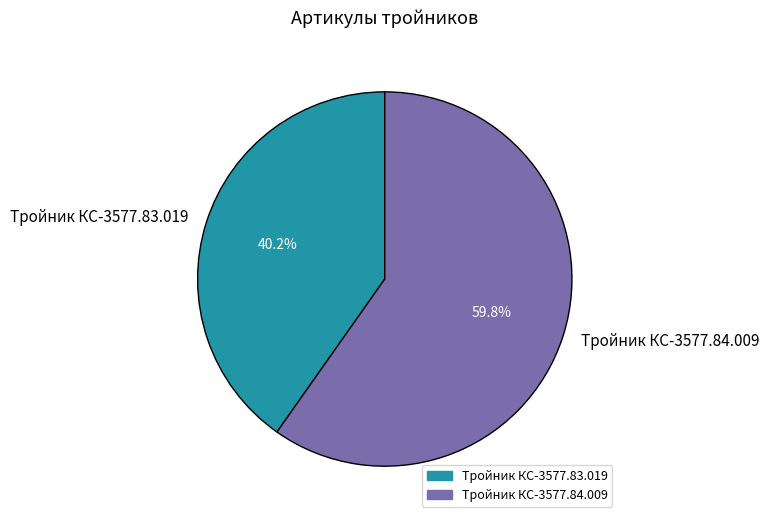

To the nearest percent, what portion does Тройник КС-3577.83.019 represent?

40%